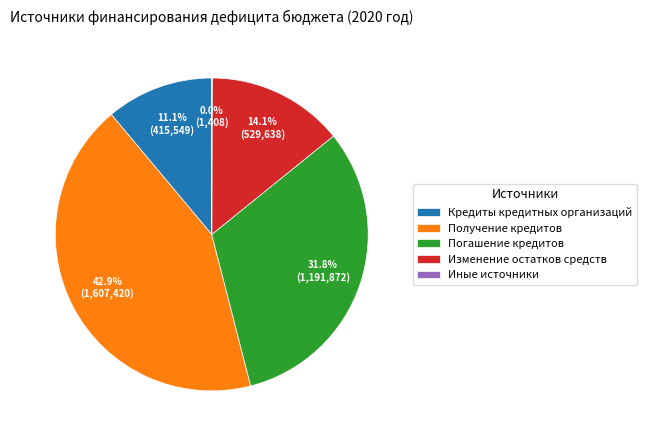

To the nearest percent, what is the difference between the Погашение кредитов and Изменение остатков средств slice percentages?

18%